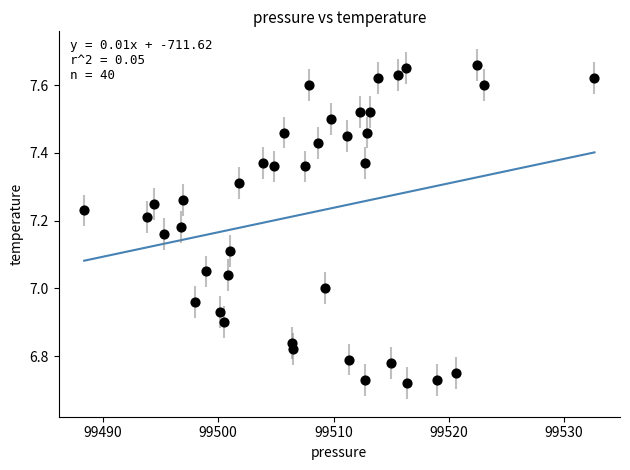

What is the range of X values (max minus min)?

44.2